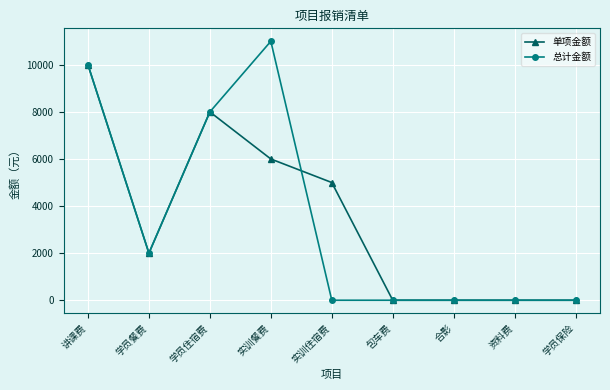

How many lines are shown in the chart?

2